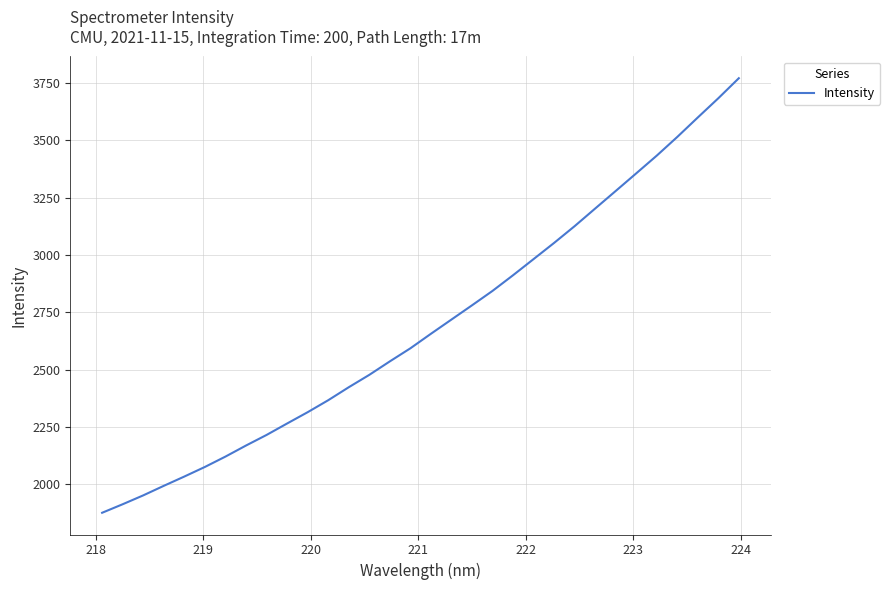

What is the difference between the maximum and minimum values?

1895.3